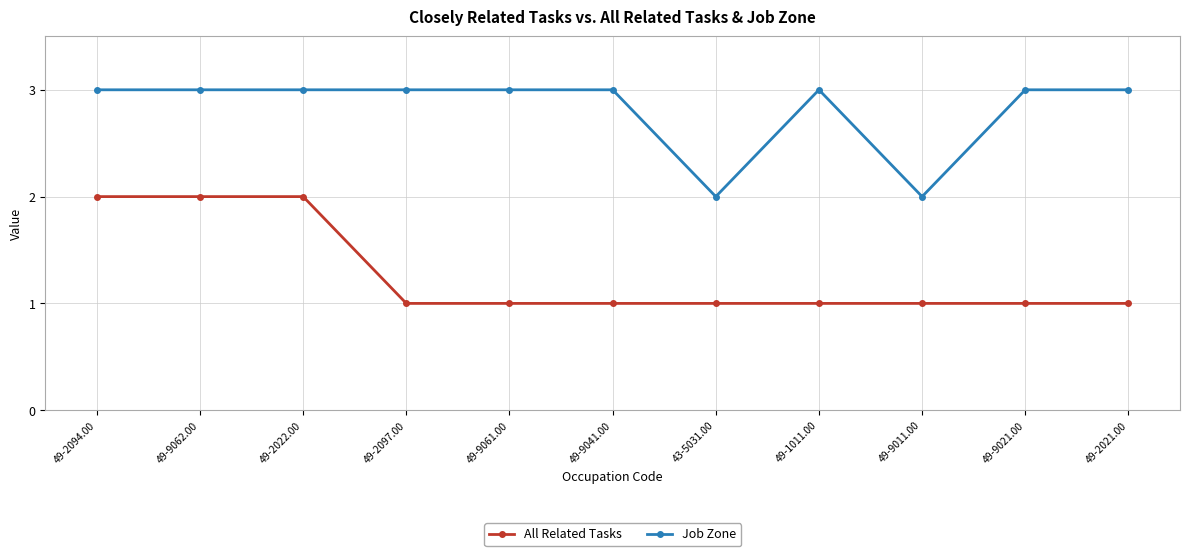

What is the sum of the Job Zone values at 49-2097.00 and 49-9021.00?

6